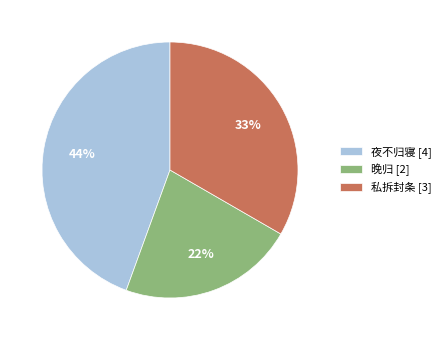

Is there any slice that represents more than half of the pie?

No